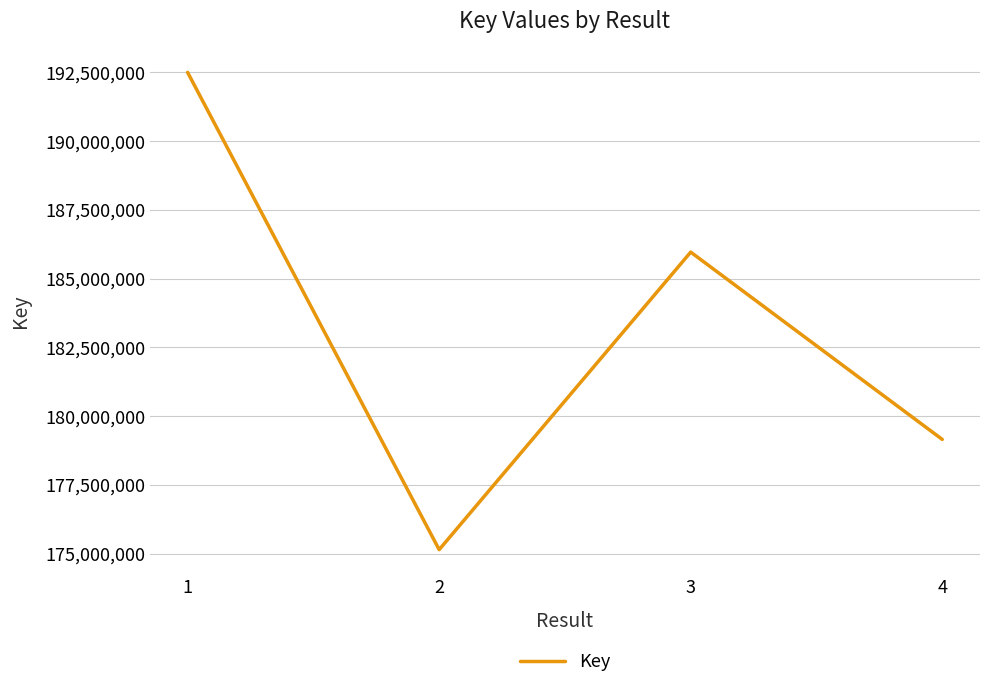

What is the minimum value shown in the chart?

175141161